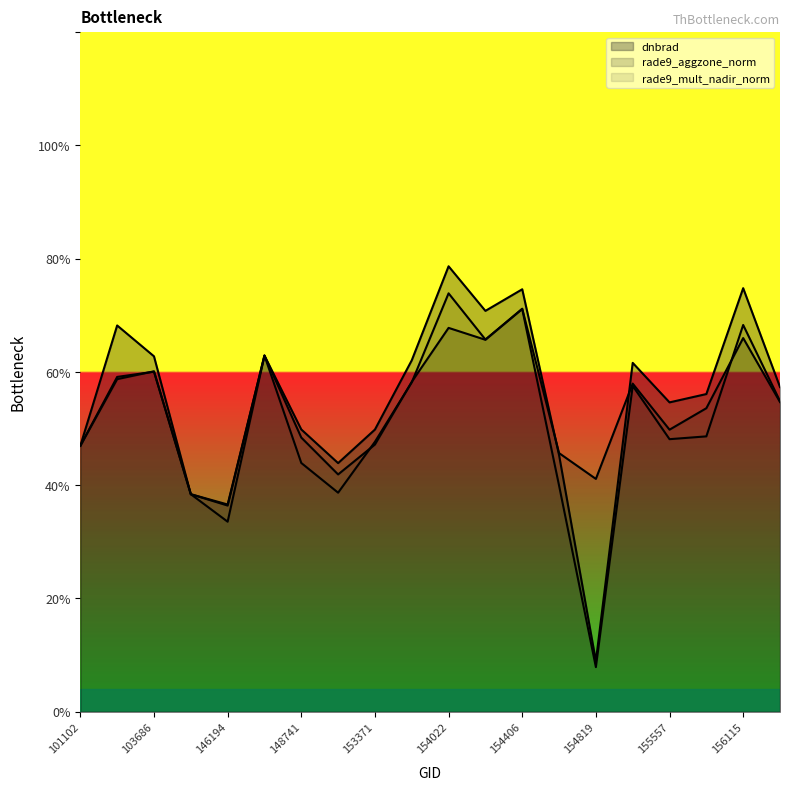

Reading left to right, list all the values displayed in this chart.

dnbrad: 47.0	68.2	62.8	38.4	36.4	62.9	49.8	43.9	49.8	62.1	78.7	70.8	74.6	45.3	8.9	61.6	54.6	56.1	74.8	57.3
rade9_aggzone_norm: 47.0	58.7	60.1	38.4	36.6	62.9	48.4	41.9	47.2	58.3	67.8	65.7	71.2	45.7	41.1	57.9	49.8	53.6	66.0	54.7
rade9_mult_nadir_norm: 47.0	59.1	60.0	38.4	33.6	62.9	43.9	38.7	47.7	58.2	73.9	65.7	71.1	40.0	7.9	57.5	48.1	48.6	68.3	54.8